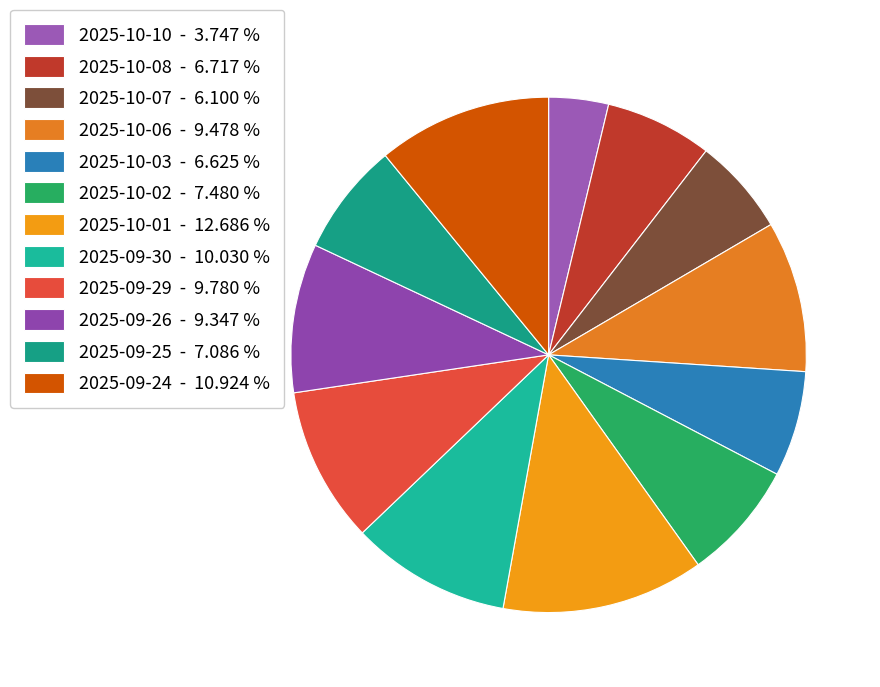

What percentage do 2025-09-25 and 2025-10-02 together represent?

14.6%